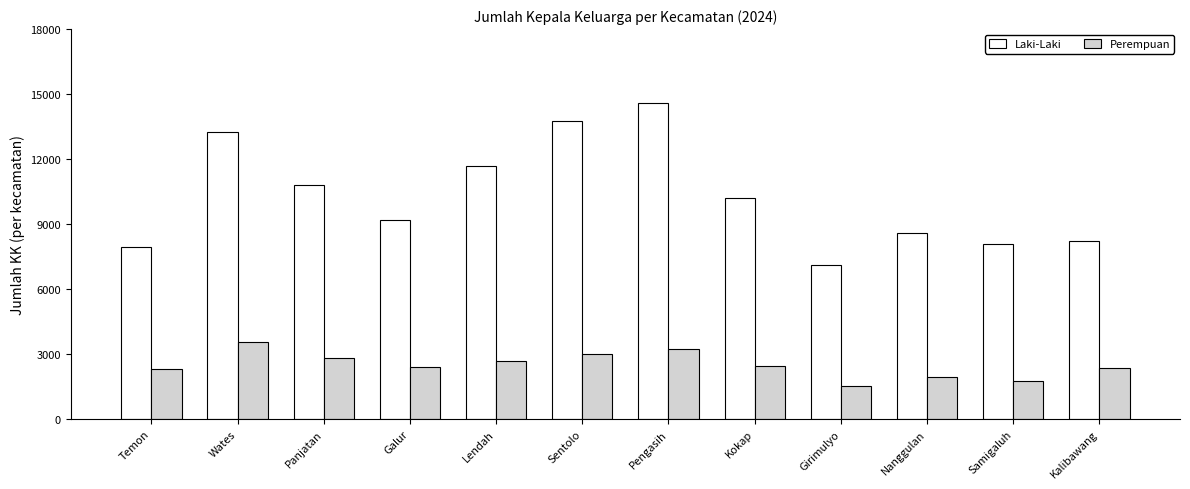

How many bars are there in each group?

2